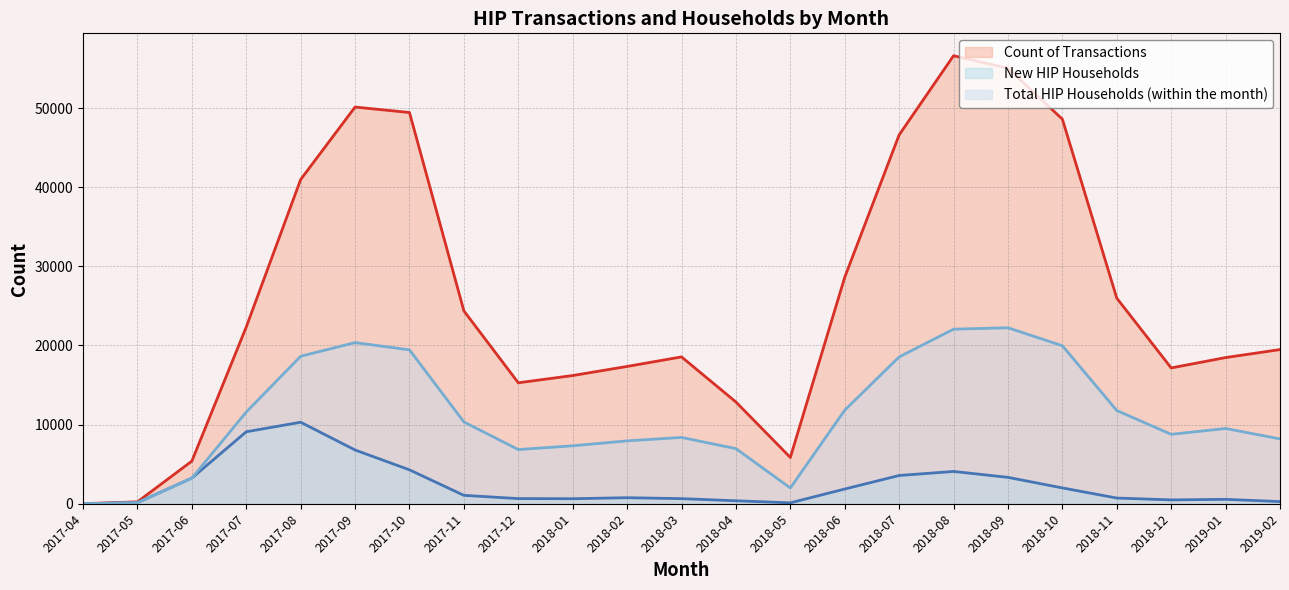

Reading right to left, extract all data points from this chart.

Count of Transactions: 2019-02=19480	2019-01=18471	2018-12=17161	2018-11=25977	2018-10=48596	2018-09=55031	2018-08=56610	2018-07=46607	2018-06=28619	2018-05=5848	2018-04=12857	2018-03=18555	2018-02=17349	2018-01=16200	2017-12=15282	2017-11=24367	2017-10=49434	2017-09=50126	2017-08=40967	2017-07=22332	2017-06=5387	2017-05=237	2017-04=12
New HIP Households: 2019-02=274	2019-01=554	2018-12=486	2018-11=719	2018-10=1999	2018-09=3334	2018-08=4079	2018-07=3569	2018-06=1859	2018-05=115	2018-04=375	2018-03=644	2018-02=761	2018-01=634	2017-12=650	2017-11=1060	2017-10=4283	2017-09=6791	2017-08=10299	2017-07=9094	2017-06=3244	2017-05=135	2017-04=7
Total HIP Households (within the month): 2019-02=8192	2019-01=9507	2018-12=8772	2018-11=11780	2018-10=19962	2018-09=22237	2018-08=22056	2018-07=18552	2018-06=11821	2018-05=1992	2018-04=6964	2018-03=8378	2018-02=7945	2018-01=7321	2017-12=6847	2017-11=10337	2017-10=19442	2017-09=20363	2017-08=18635	2017-07=11586	2017-06=3238	2017-05=142	2017-04=7